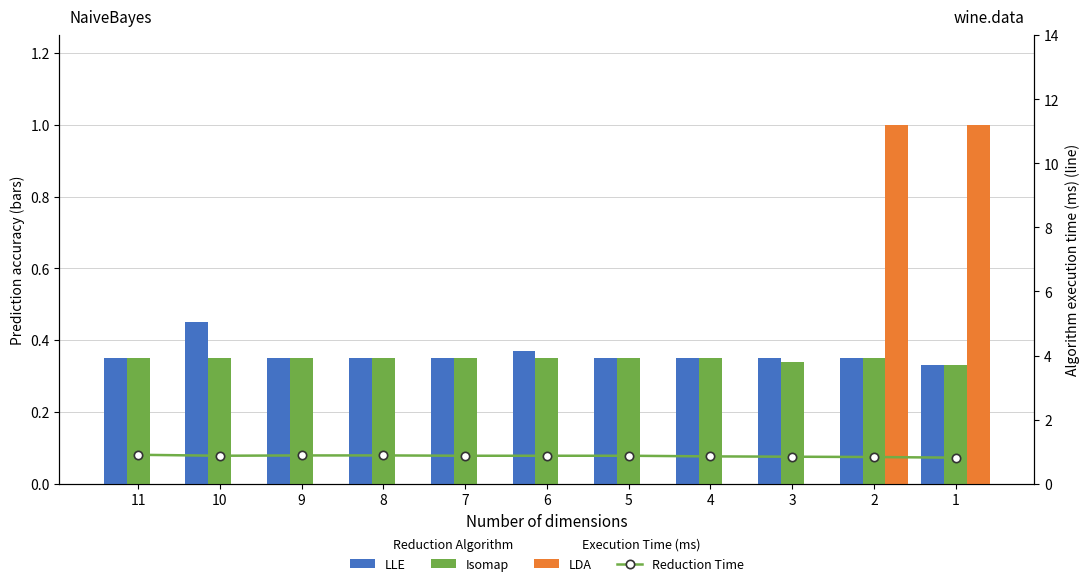

Rank the series by their maximum value, from highest to lowest.

LDA, Reduction Time, LLE, Isomap